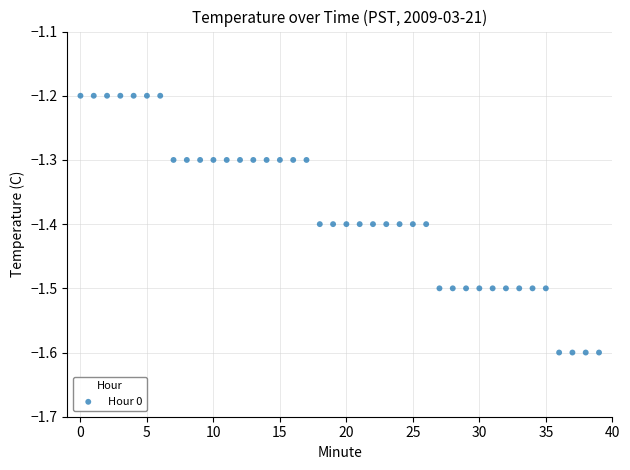

Count the number of points in this scatter plot.

40